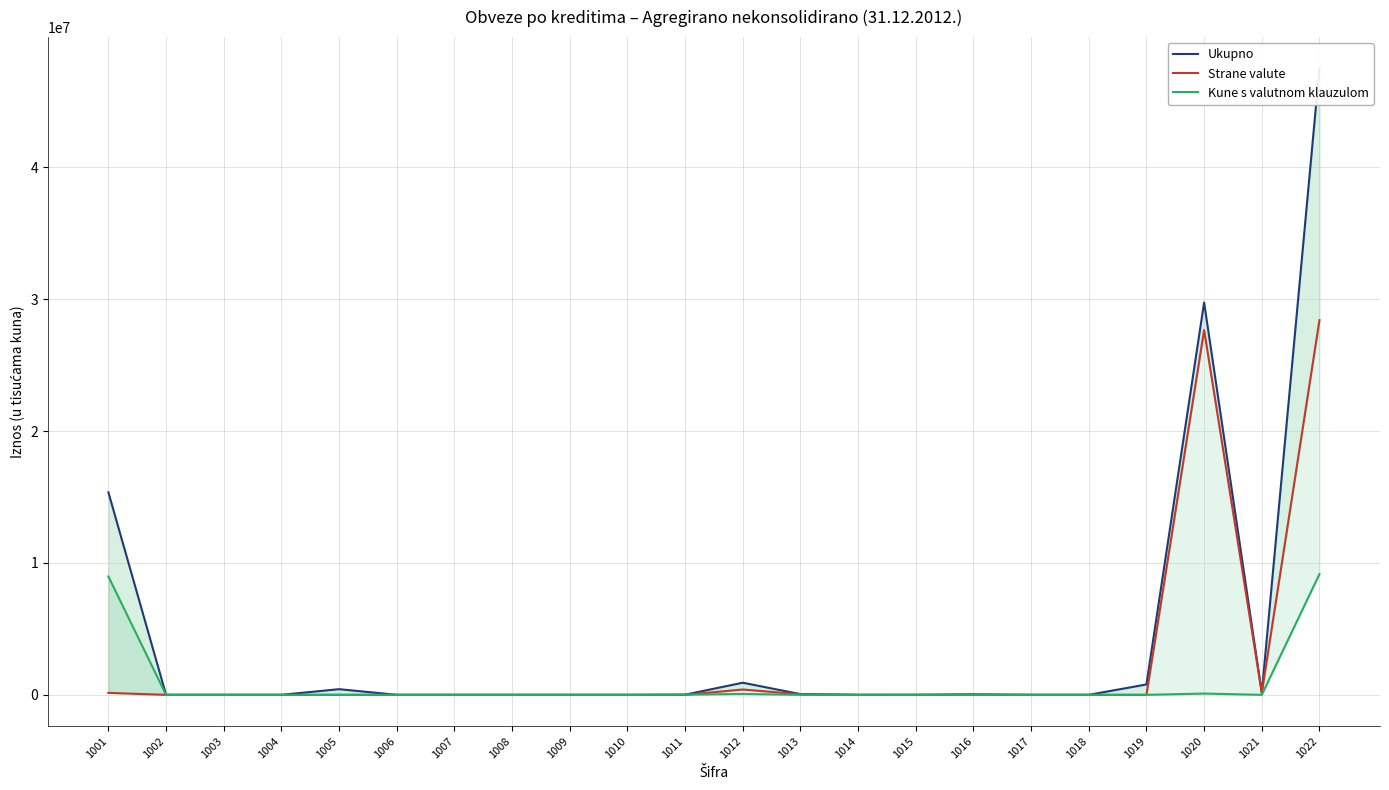

What is the maximum value shown in the chart?

47496419